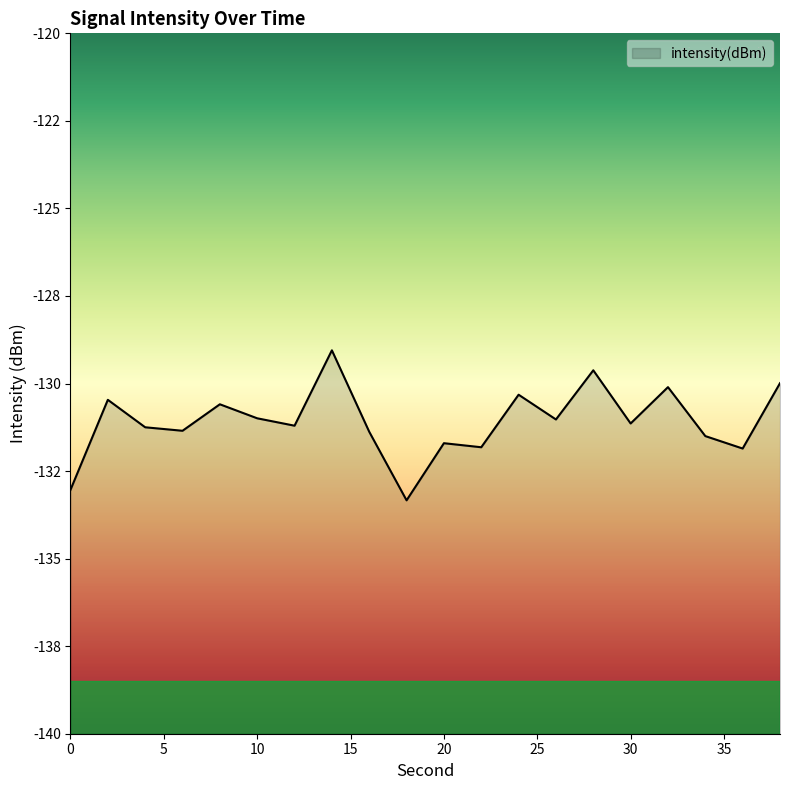

What is the minimum value shown in the chart?

-133.3